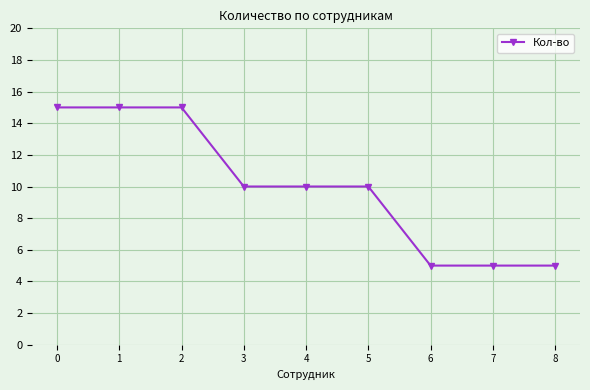

Is it true that the value at 8 is 2?

False